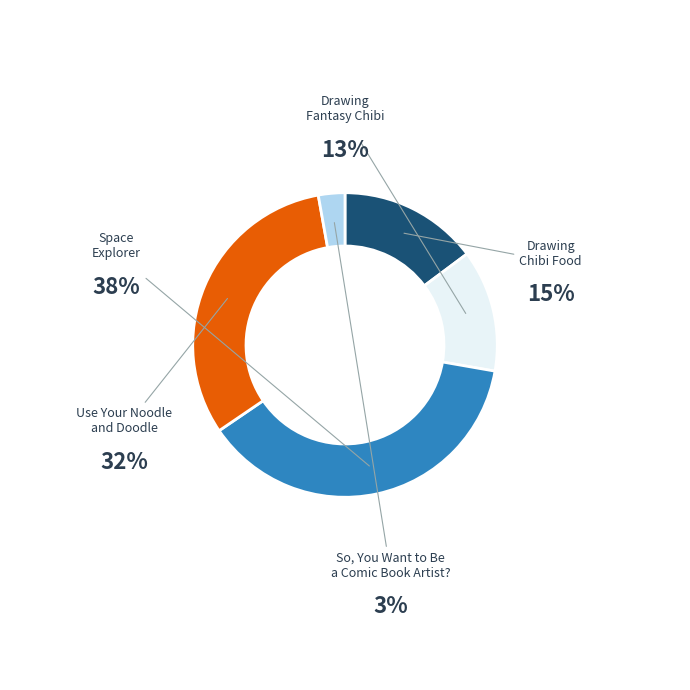

What percentage is the Space Explorer slice, to the nearest percent?

38%